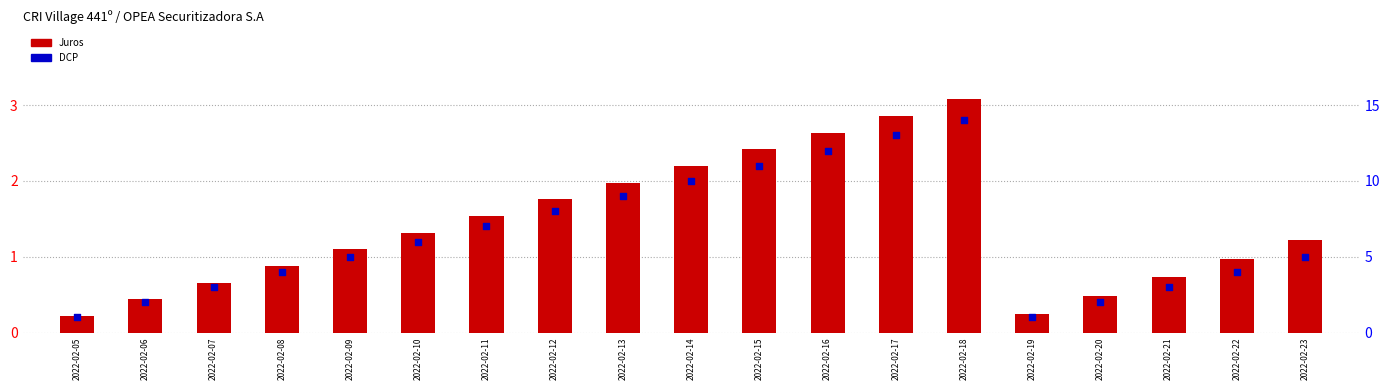

Is the value of Juros at 2022-02-10 greater than the value of DCP at 2022-02-08?

No